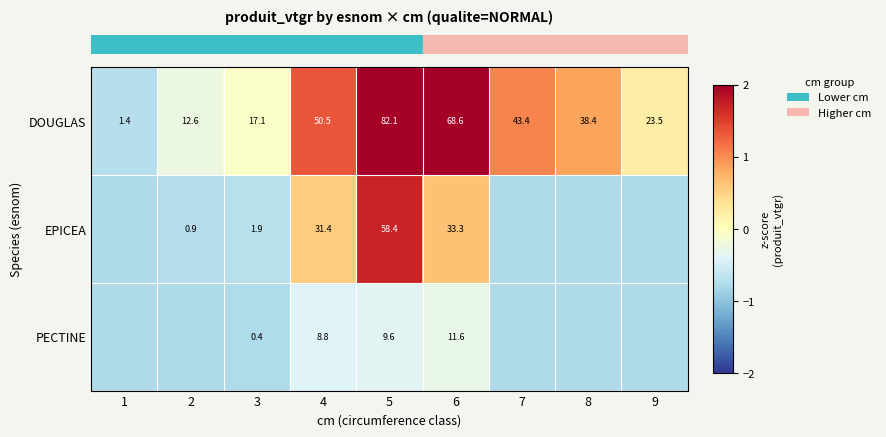

At which label is row_1 closest to 0?

4